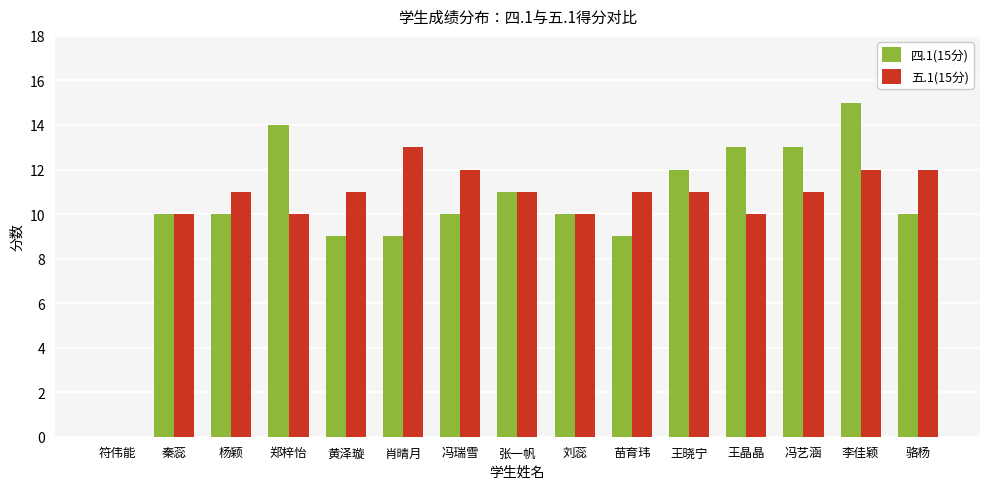

How many positive values does the 五.1(15分) series have?

14